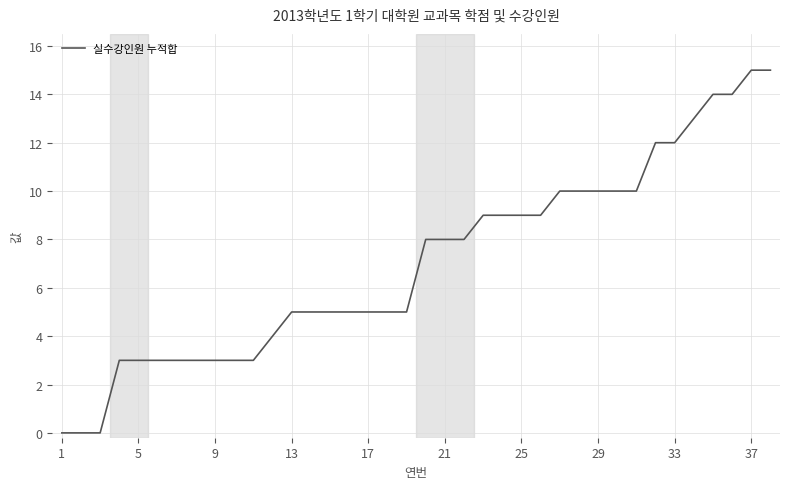

What is the greatest value displayed?

15